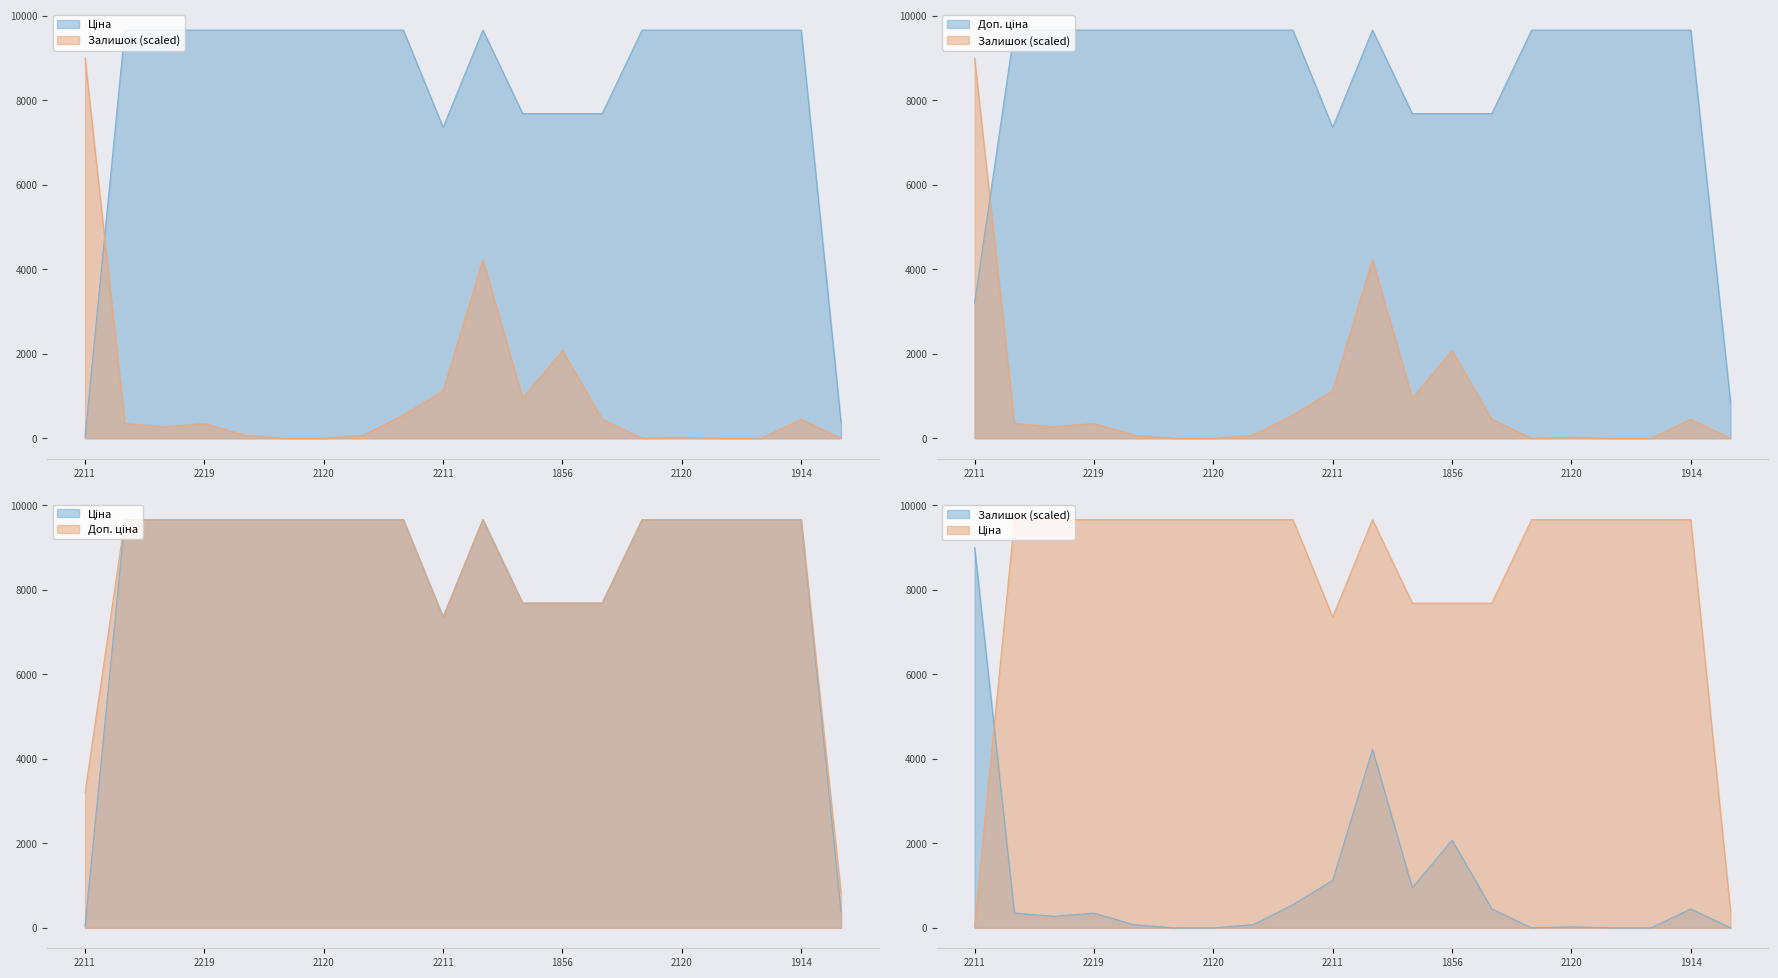

Is it true that Залишок equals 2946.8 at 272992170?

False